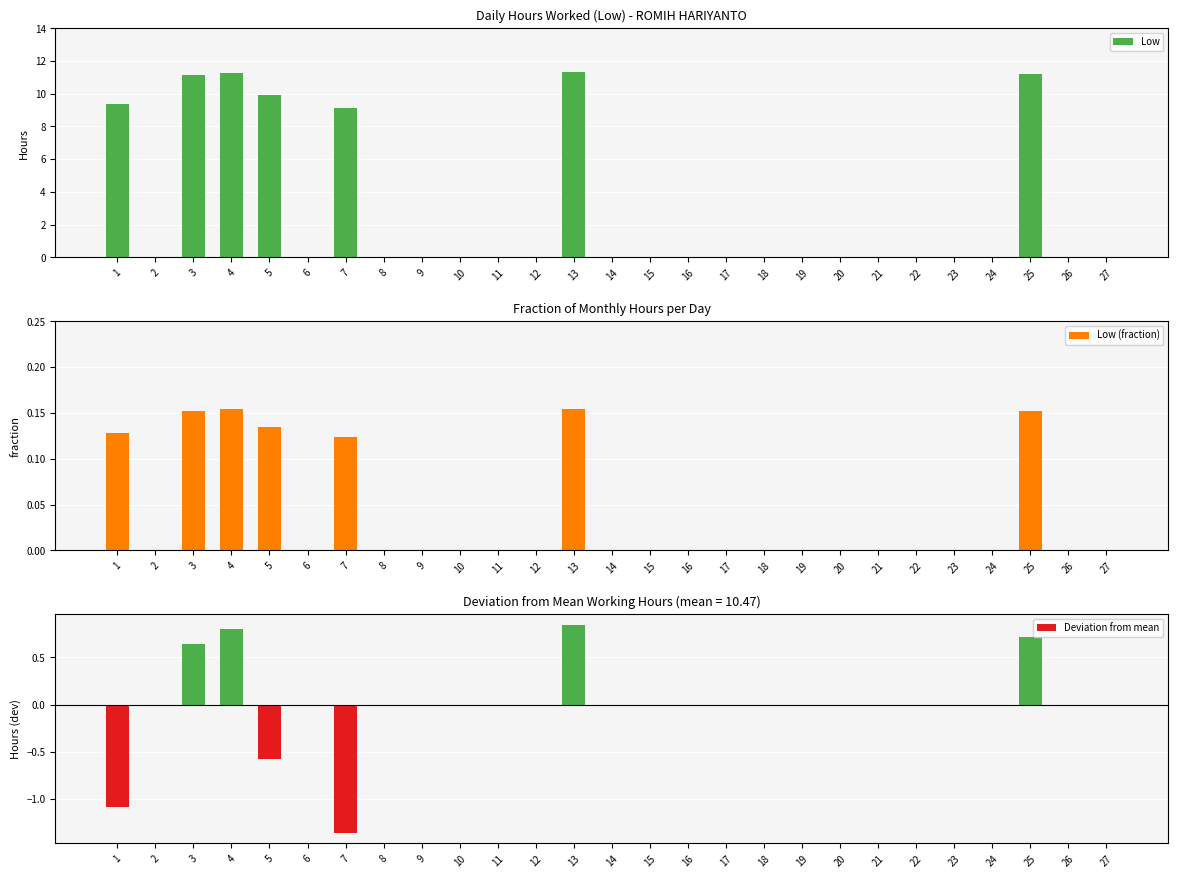

The value of Deviation from mean at 12 is 0.0. True or false?

True